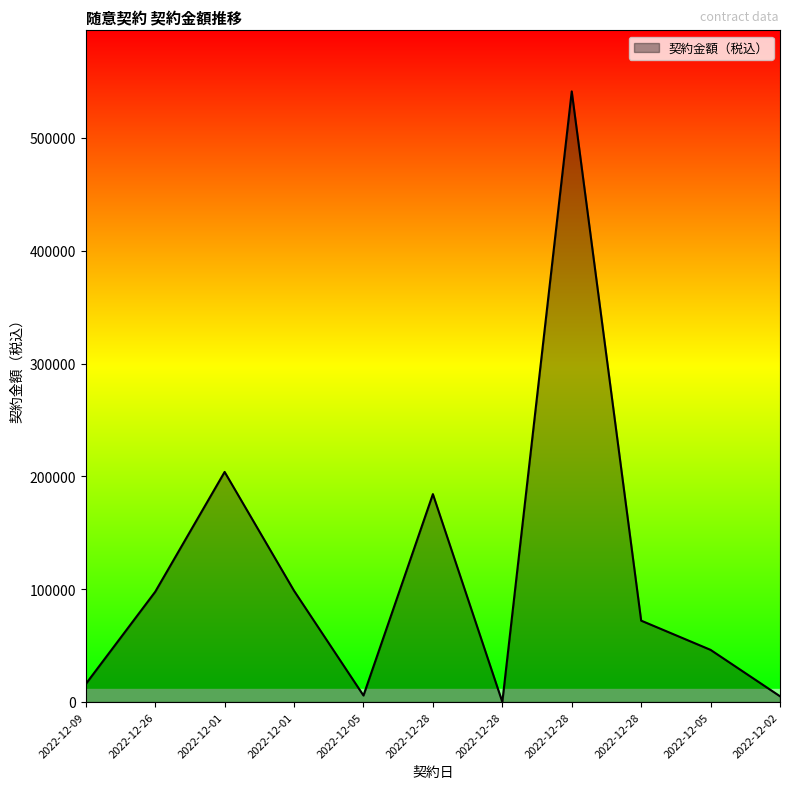

How many interior local peaks (higher than both neighbors) does the data have?

3